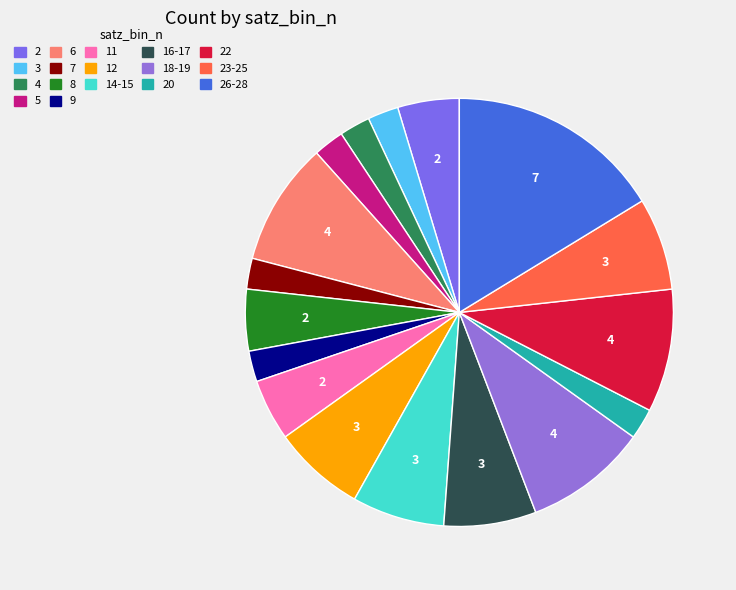

How many slices are in this pie chart?

17